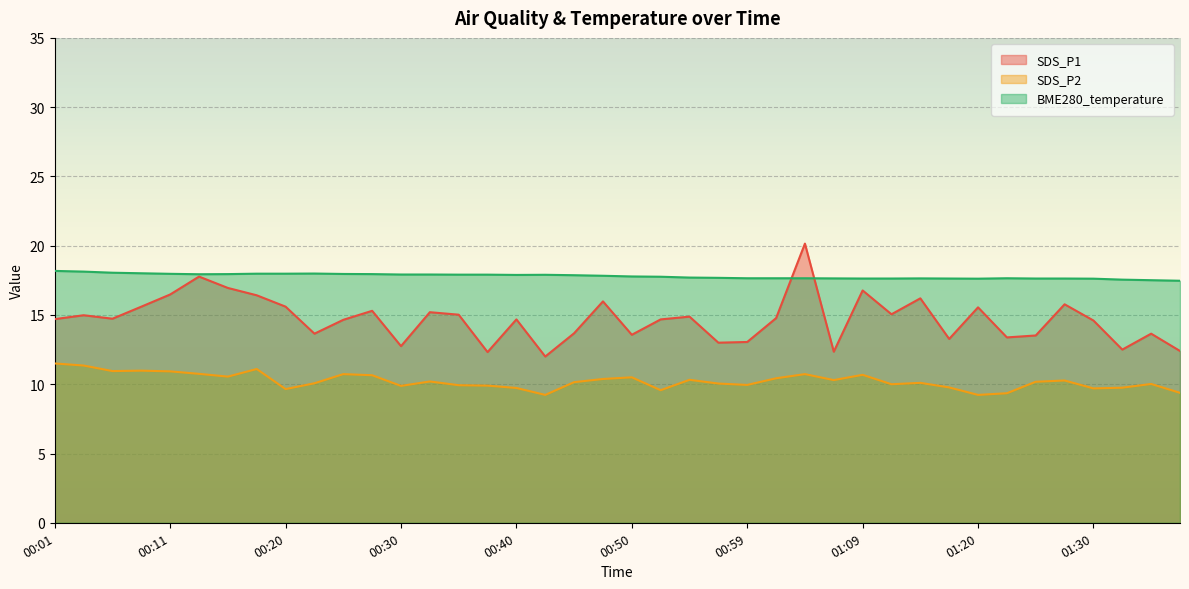

How many data points in SDS_P2 are less than 10?

14